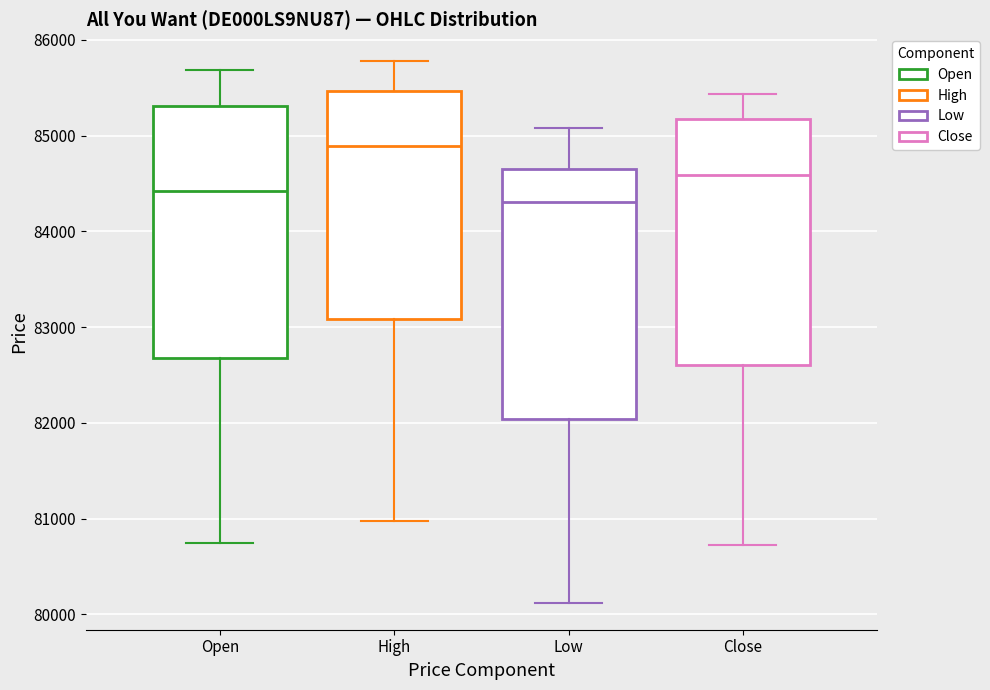

Reading left to right, transcribe this box plot: for each box, give where its median line is, the range the box spans, and where its two whiskers end, as read against the y-axis. The values are not printed on the chart, so give them approximately, as read against the axis.

Open: median 84400, box 82700 to 85300, whiskers 80700 to 85700
High: median 84900, box 83100 to 85500, whiskers 81000 to 85800
Low: median 84300, box 82000 to 84700, whiskers 80100 to 85100
Close: median 84600, box 82600 to 85200, whiskers 80700 to 85400